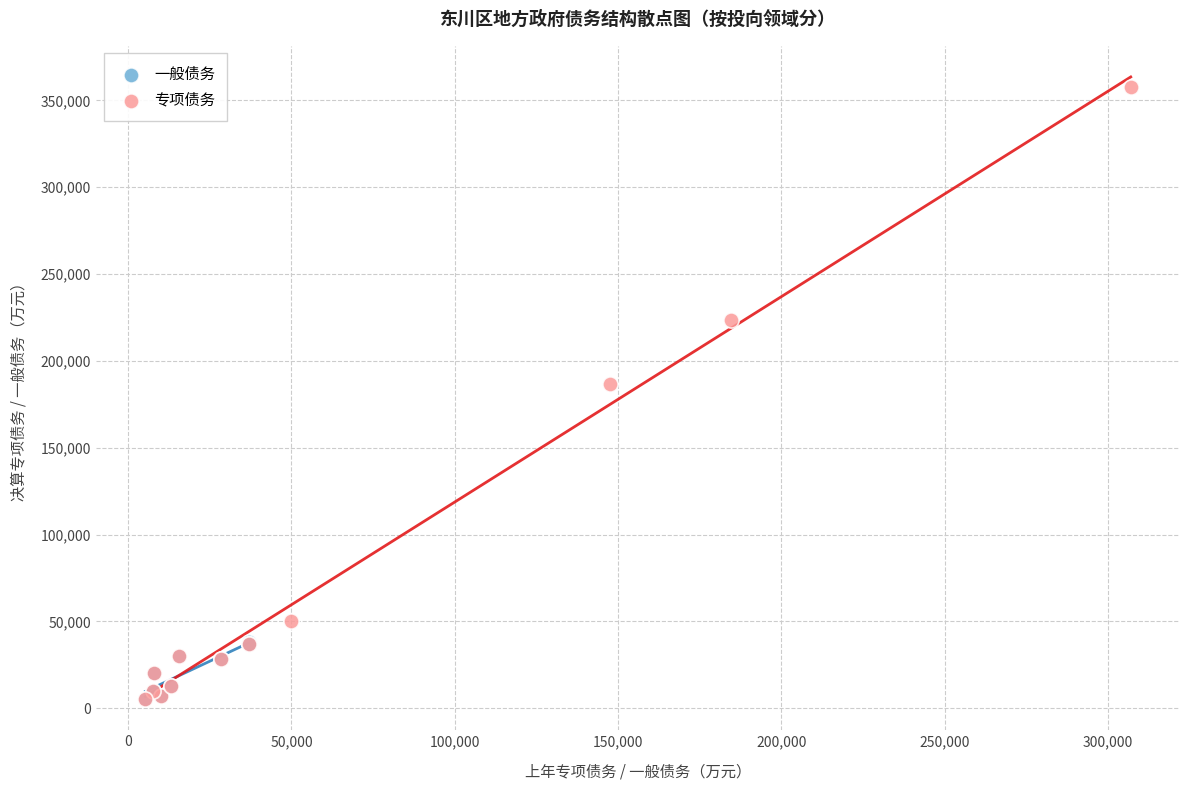

Which series has the widest spread of Y values?

专项债务